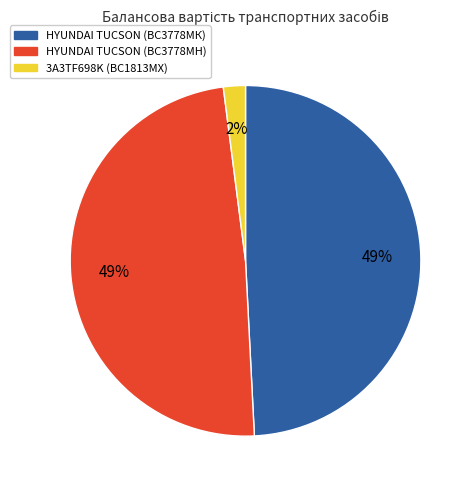

What is the smallest slice in the pie chart?

3A3TF698K (ВС1813МХ)